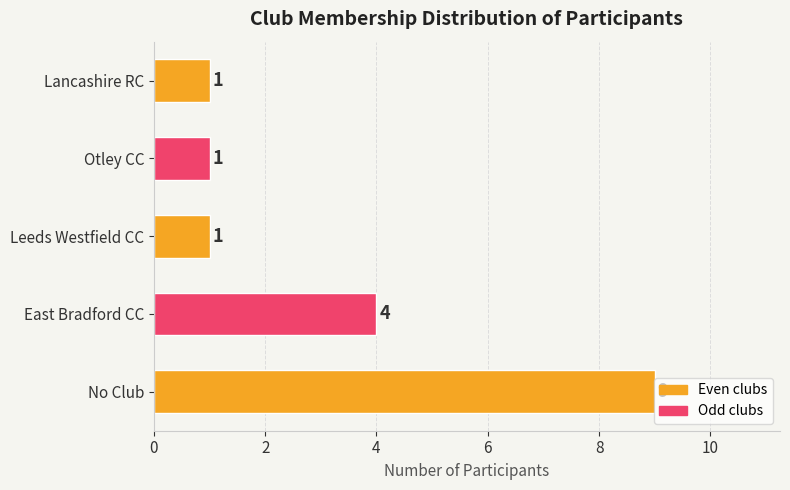

What value does the data have at East Bradford CC?

4